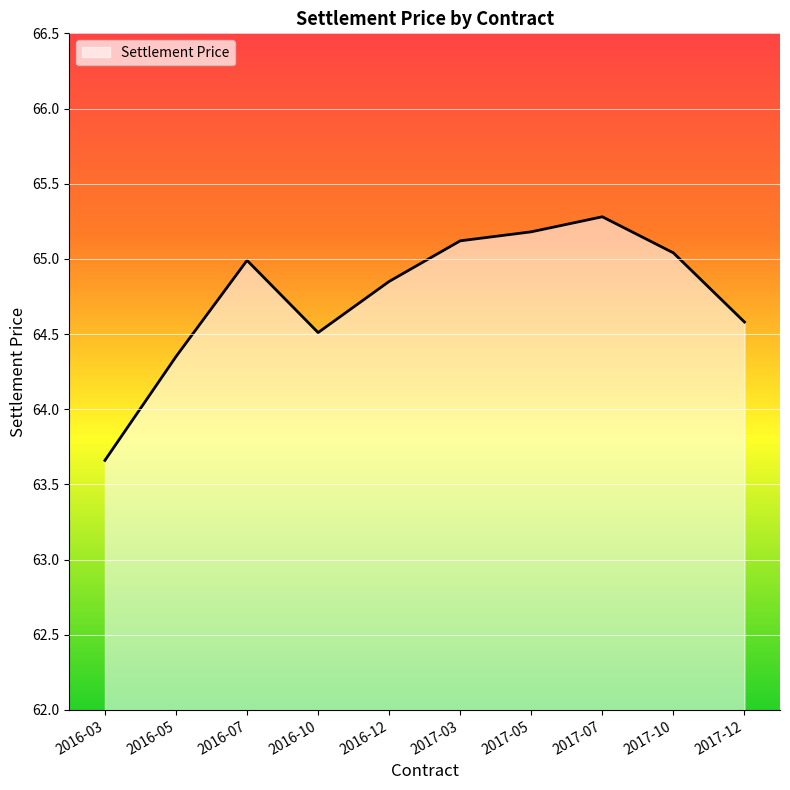

Is it true that the value at 2016-03 is 63.7?

True